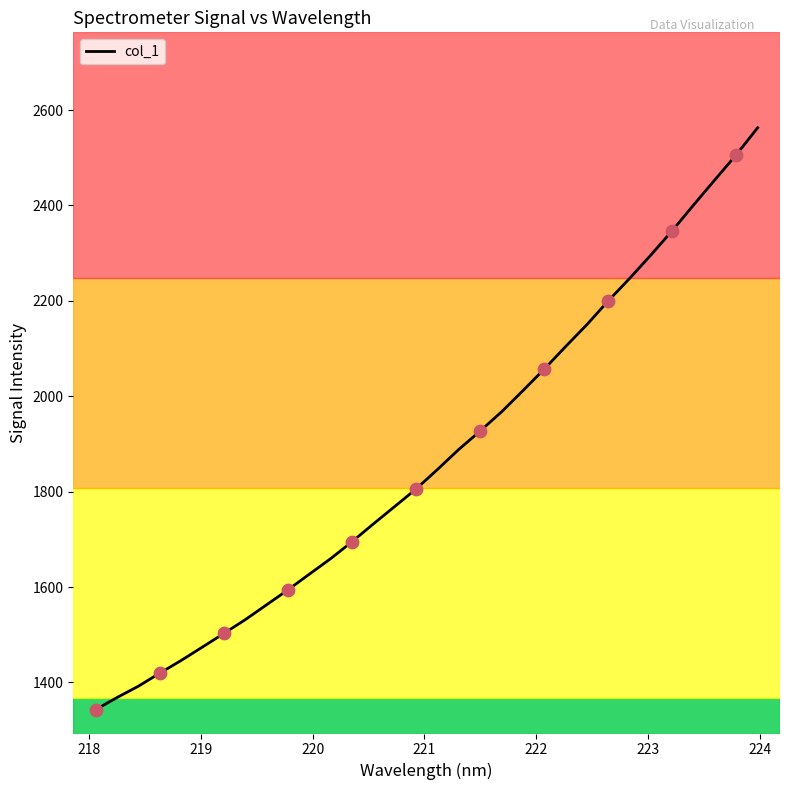

What is the greatest value displayed?

2562.9